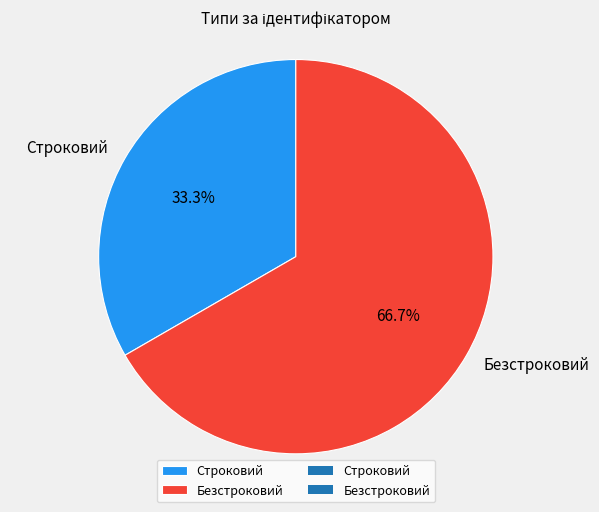

Which slice is the smallest?

Строковий